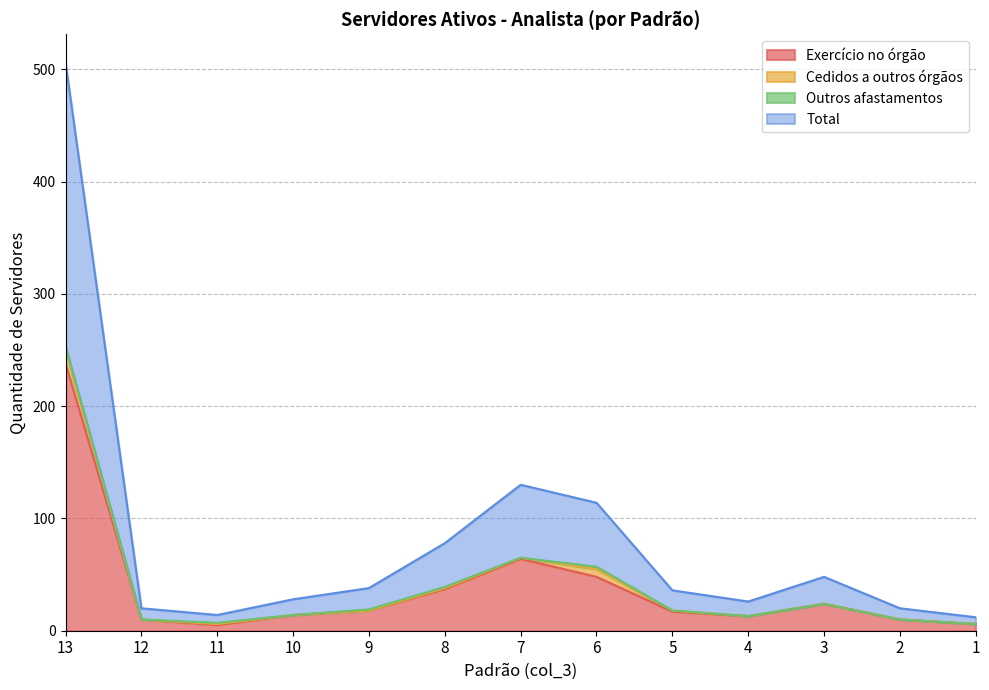

Which category has the highest value in the Exercício no órgão series?

13